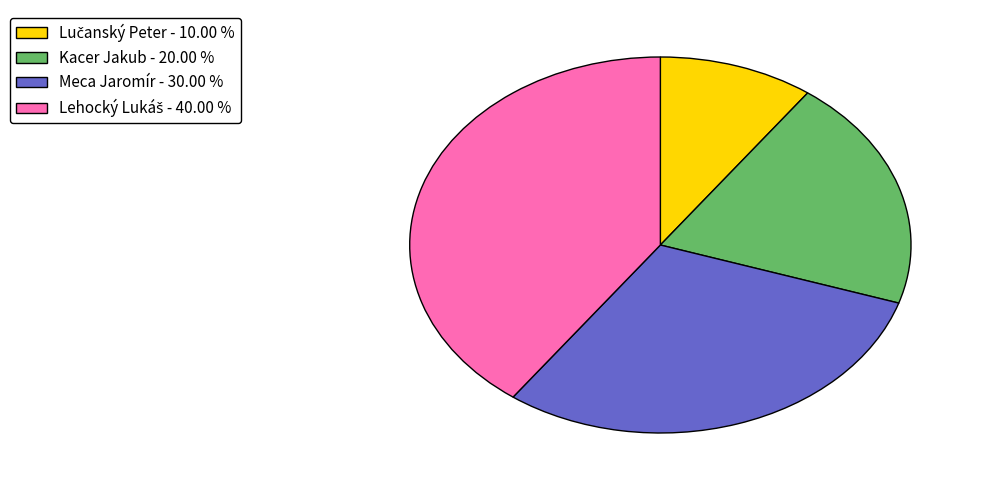

Is there a majority slice in this chart?

No